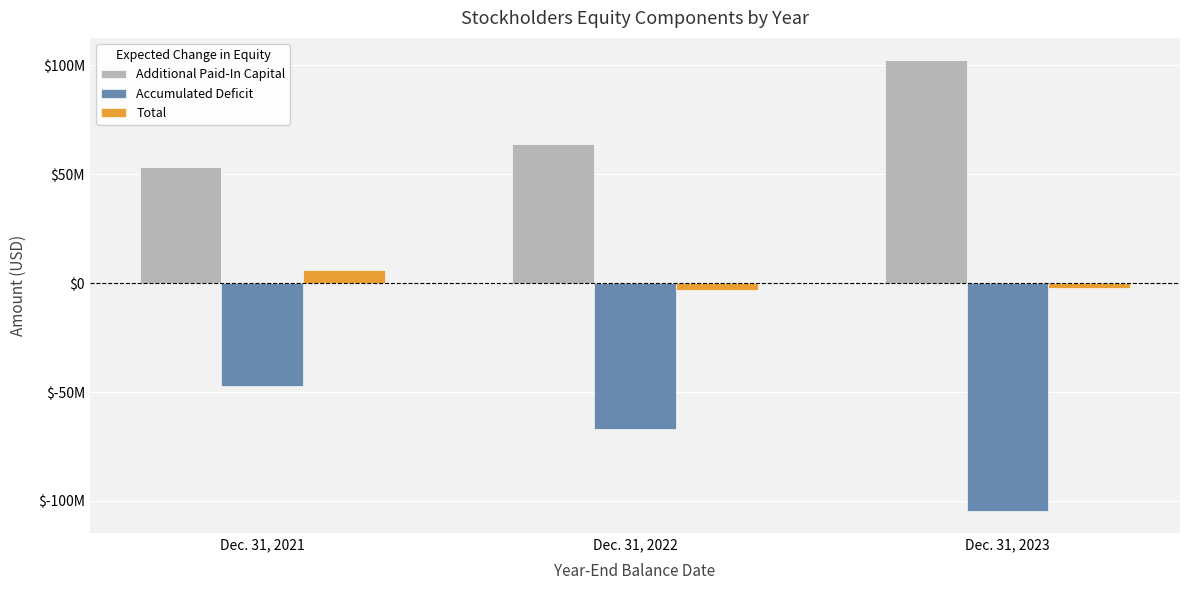

What is the spread (max minus min) of values at Dec. 31, 2023?

206620931